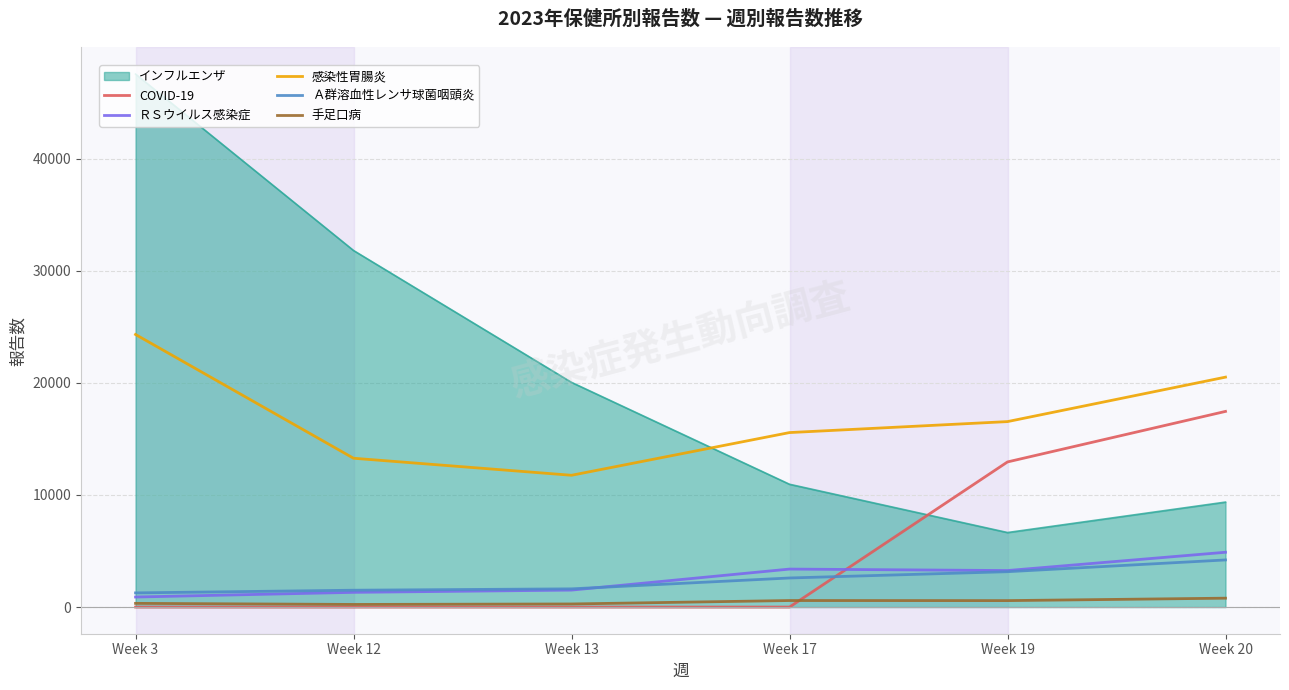

Which category has the lowest value in the インフルエンザ series?

Week 19